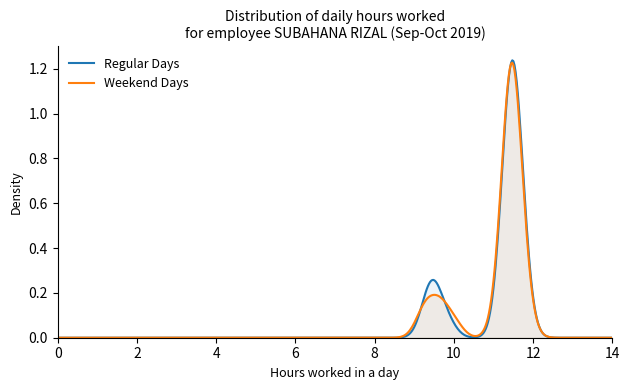

What is the sum of all values?

300.3